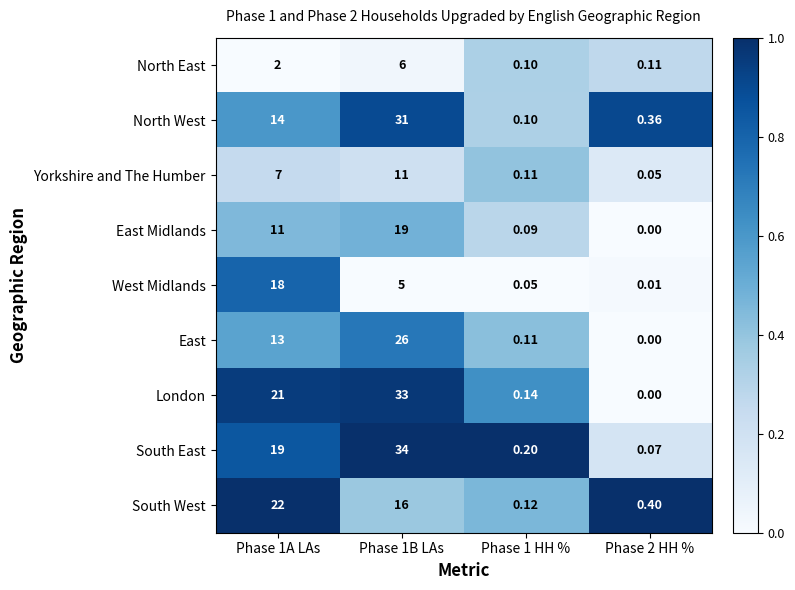

Rank the series at Phase 1B LAs from lowest to highest value.

West Midlands, North East, Yorkshire and The Humber, South West, East Midlands, East, North West, London, South East